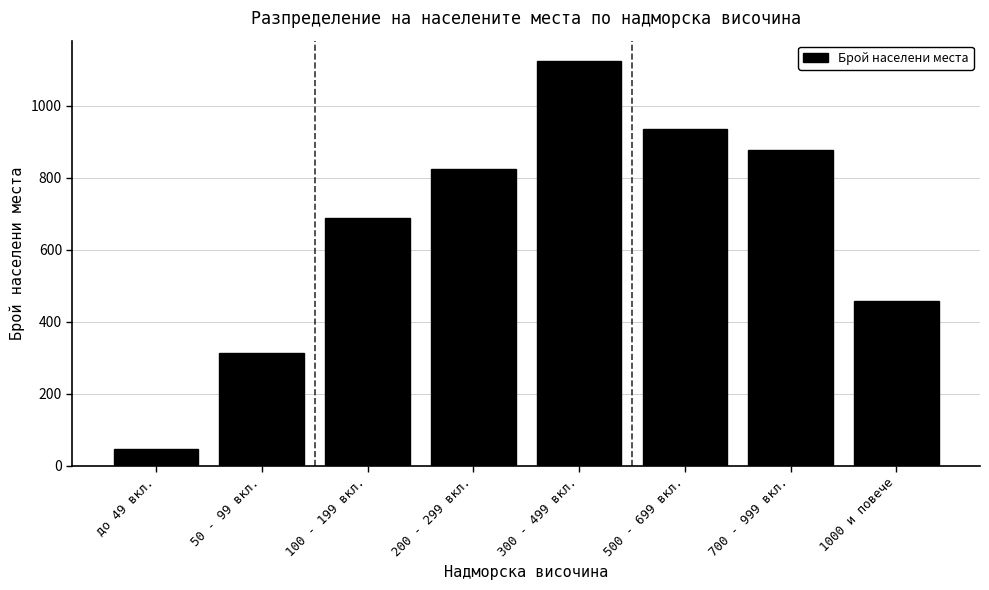

Reading left to right, what are all the values shown in this chart?

45	312	687	823	1124	934	876	458